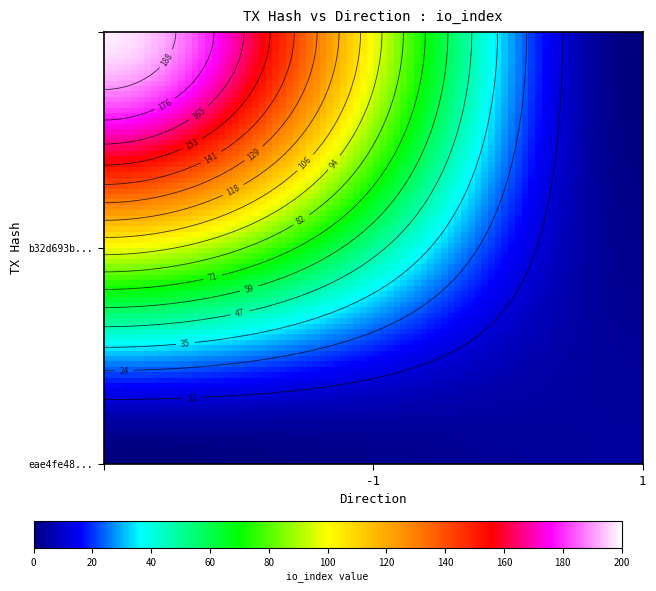

True or false: eae4fe48f85304af0cac6dd5e1493a4e081a9d5 has a value of 4 at io_index.

True